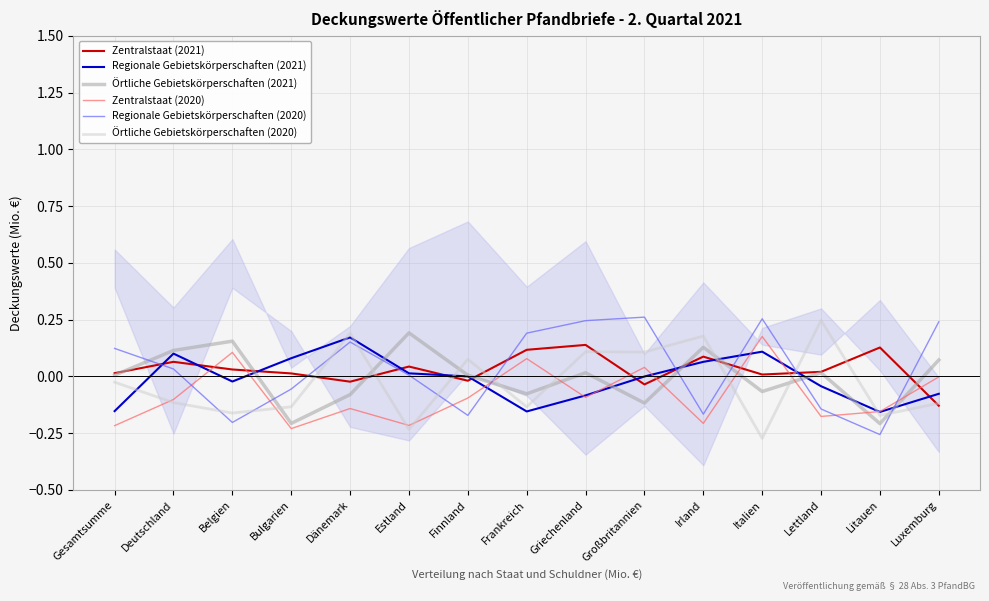

What is the difference between the maximum and minimum values in the Regionale Gebietskörperschaften (2021) series?

0.3